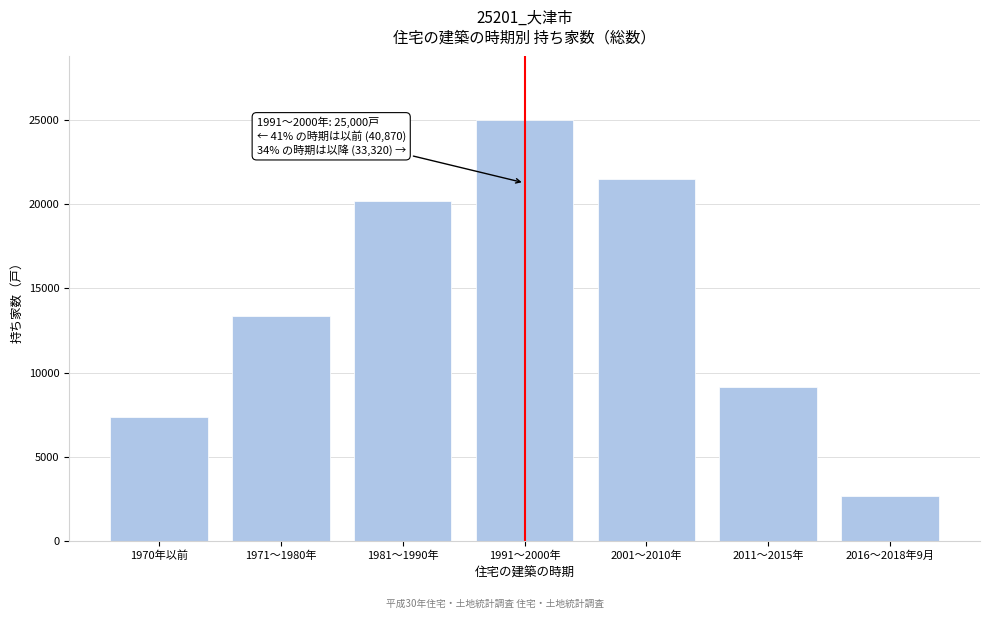

Reading left to right, what are all the values shown in this chart?

7350	13330	20190	25000	21510	9120	2690